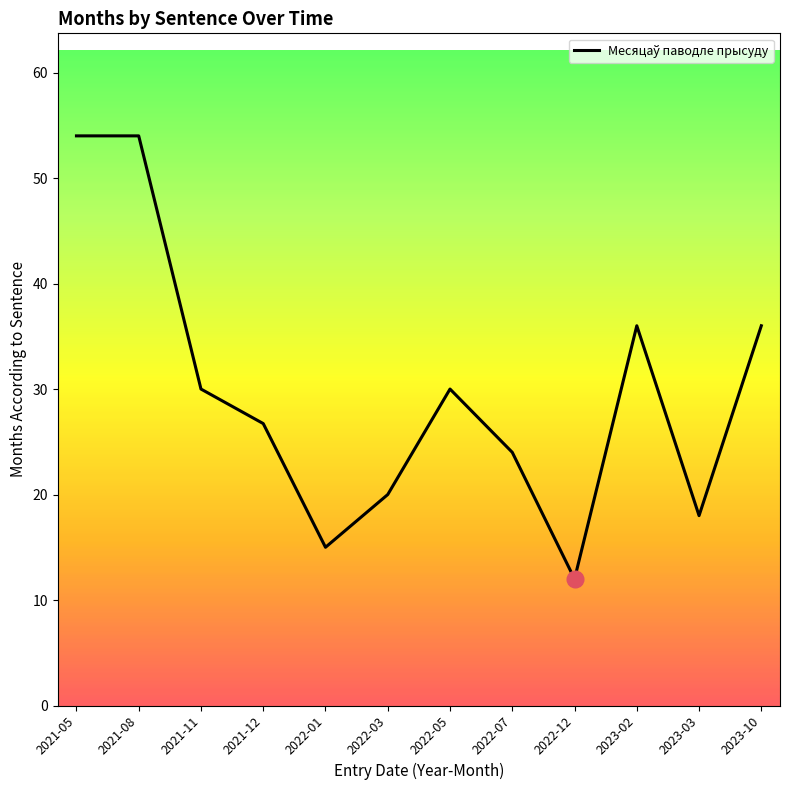

What is the smallest value displayed?

12.0